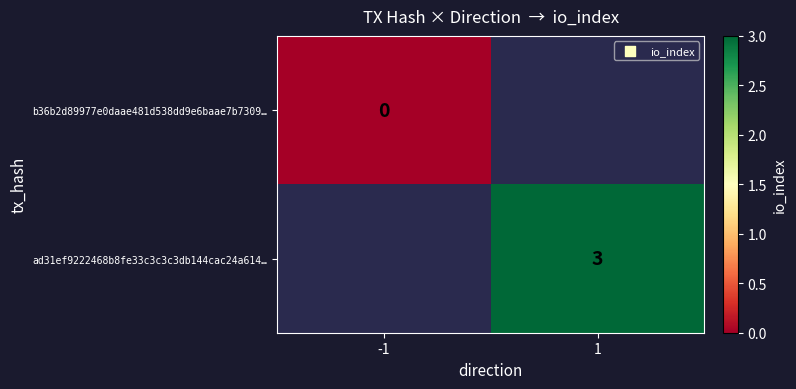

The value of ad31ef9222468b8fe33c3c3c3db144cac24a614… at 1 is 3. True or false?

True